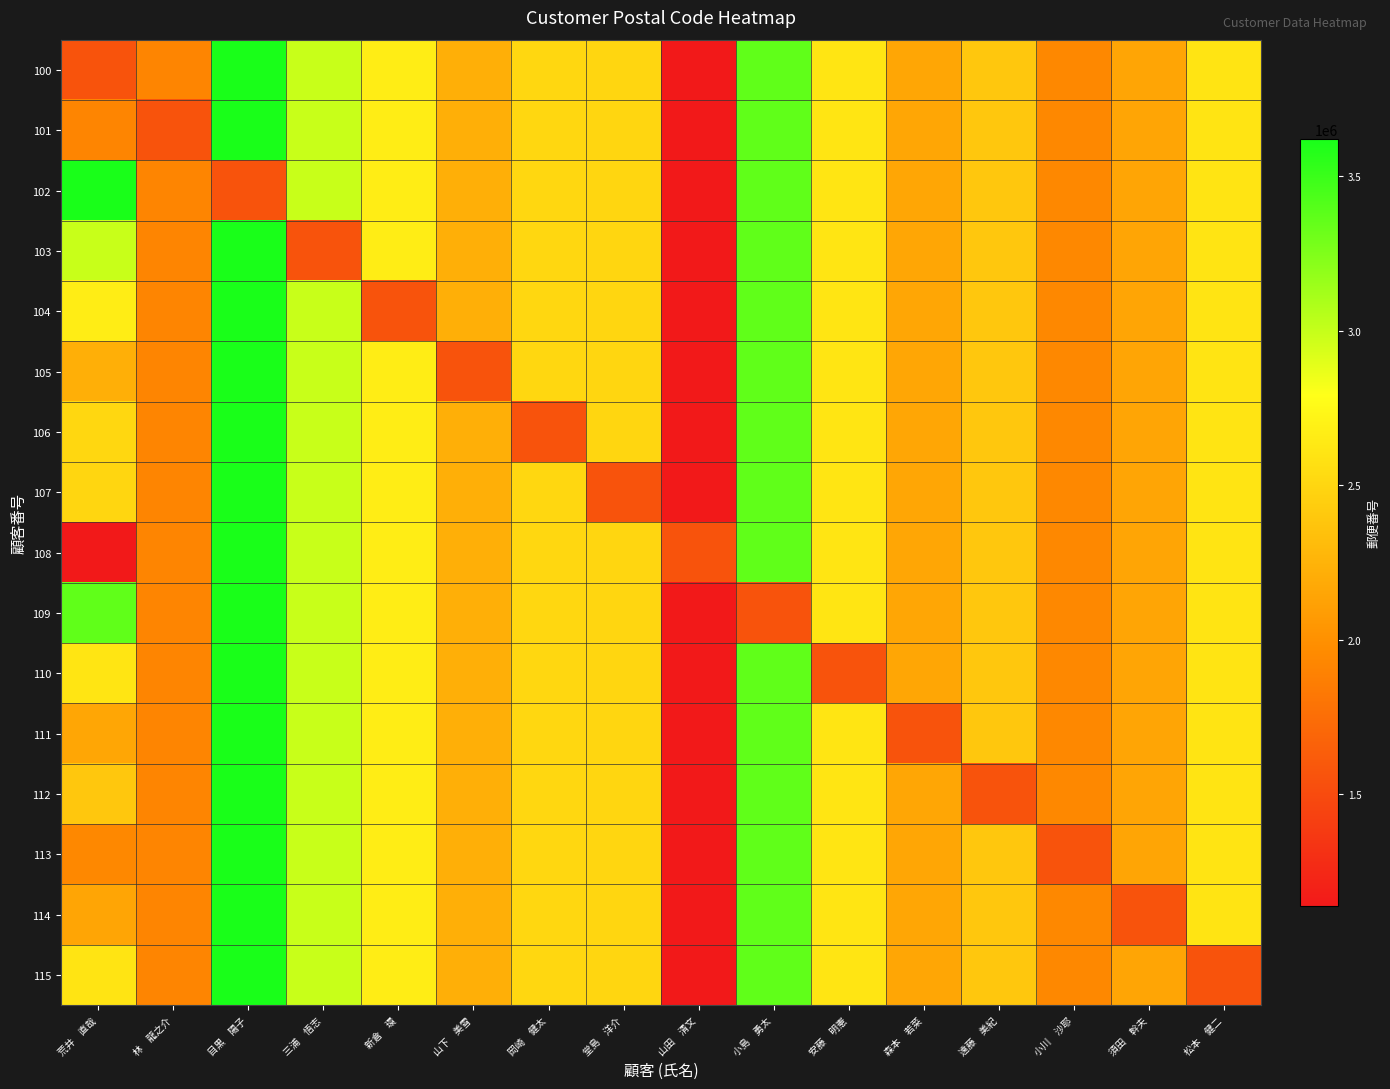

At how many categories does at least one series exceed 2622251?

5